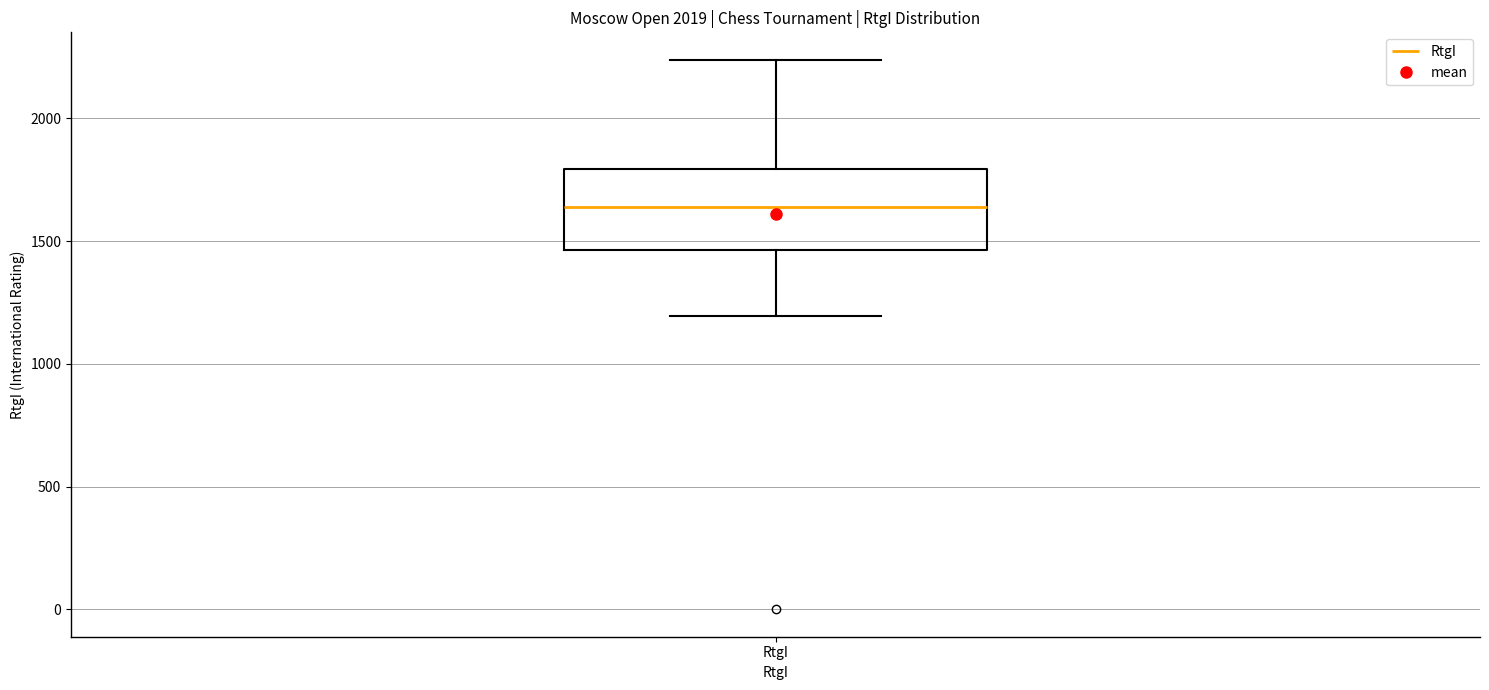

Read this box plot against the y-axis: the position of the median line, the range covered by the box, and the ends of both whiskers. The values are not printed on the chart, so give them approximately, as read against the axis.

median 1650, box 1450 to 1800, whiskers 1200 to 2250